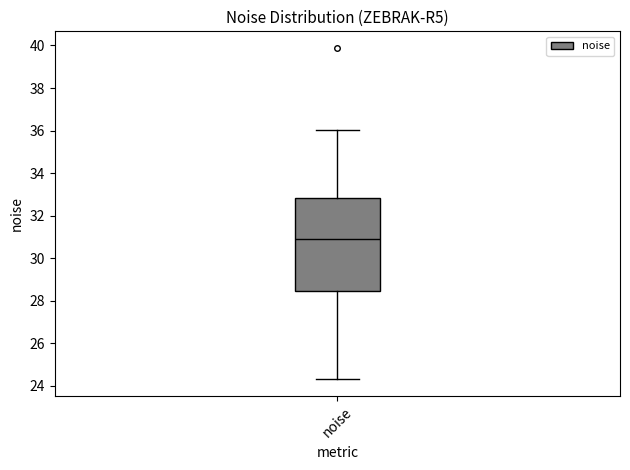

Transcribe this box plot: give where the median line is, the range the box spans, and where the two whiskers end, as read against the y-axis. The values are not printed on the chart, so give them approximately, as read against the axis.

median 31.0, box 28.4 to 32.8, whiskers 24.2 to 36.0